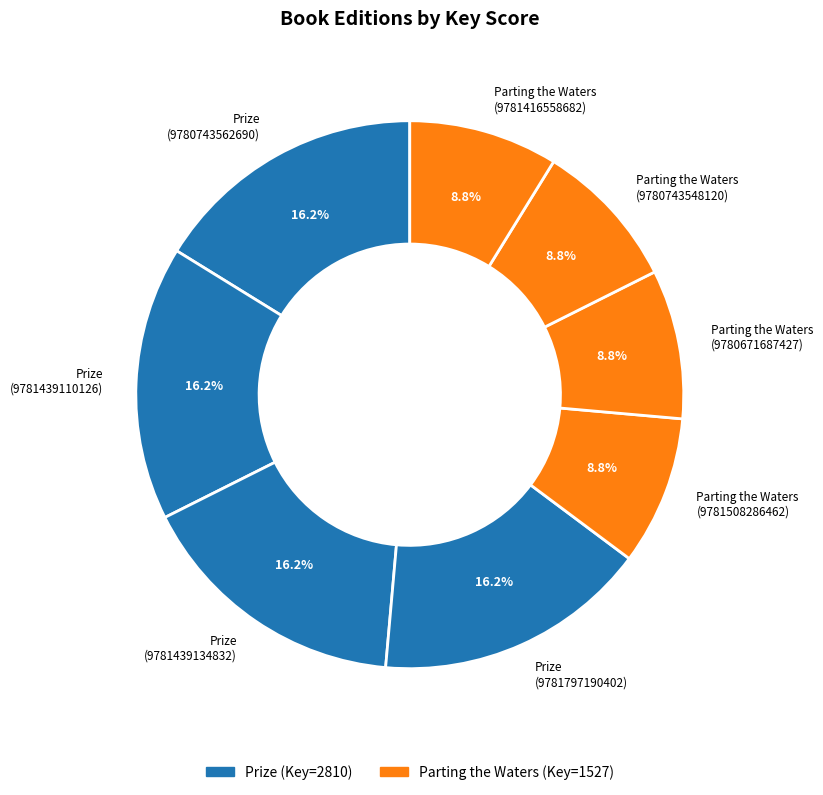

To the nearest percent, what is the difference between the largest and smallest slice percentages?

7%